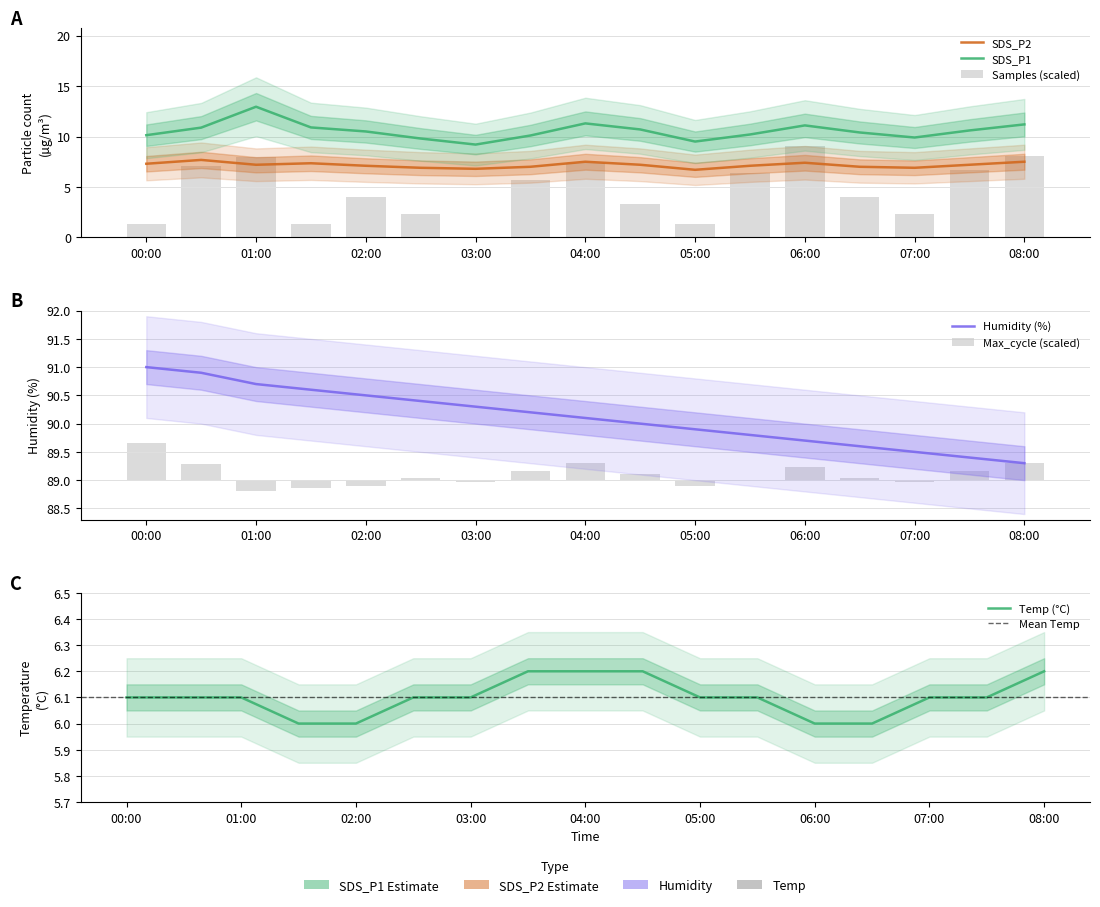

How many groups of bars are there?

17